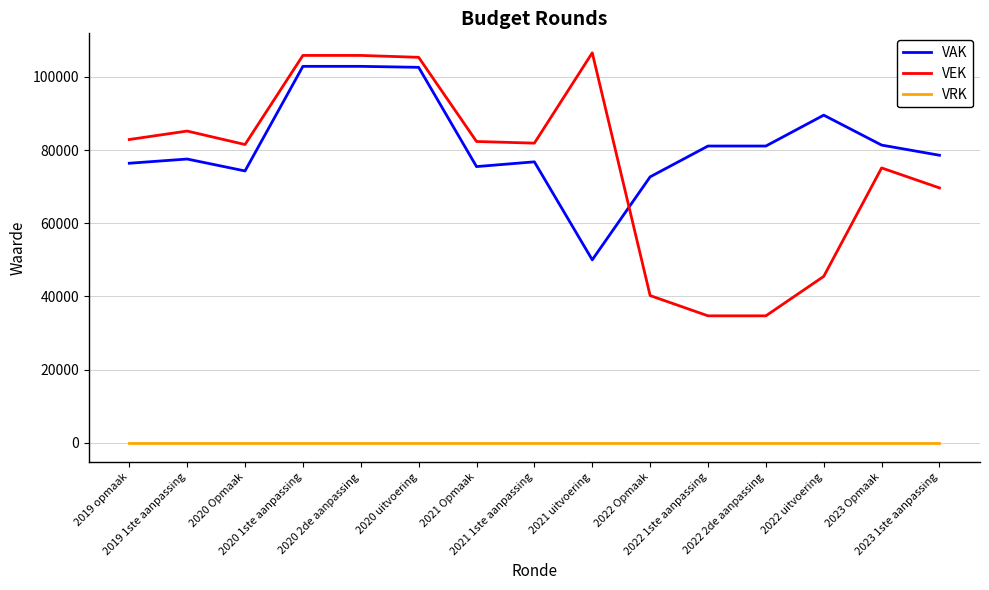

True or false: VRK and VEK intersect in this chart.

False